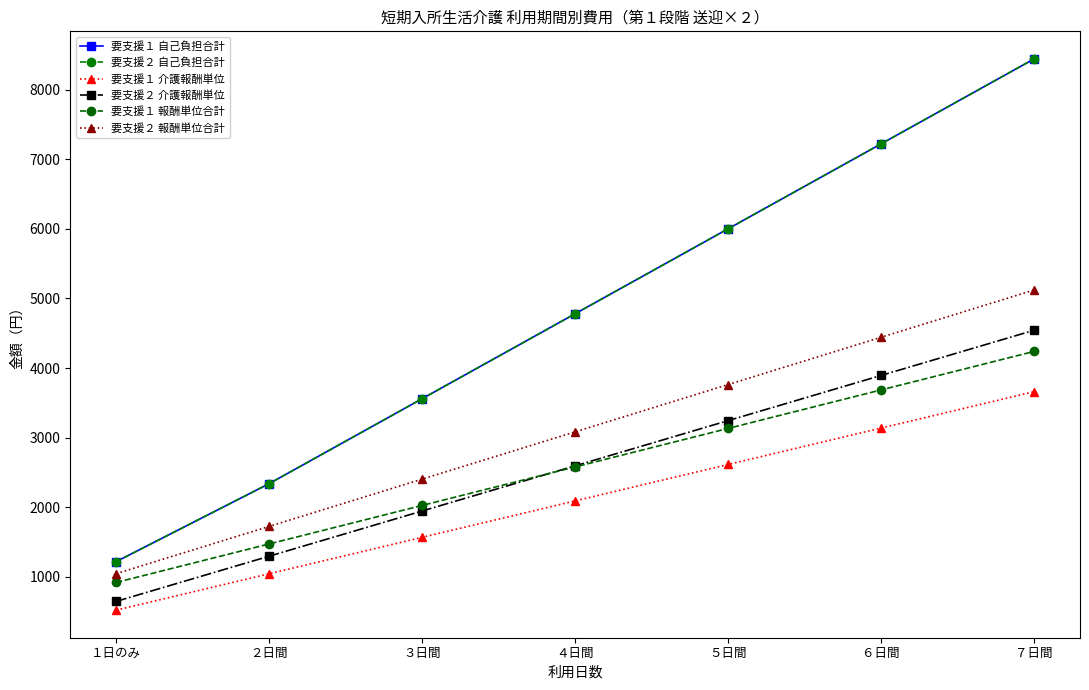

True or false: 要支援２ 報酬単位合計 has more than 2 points higher than both neighbors.

False